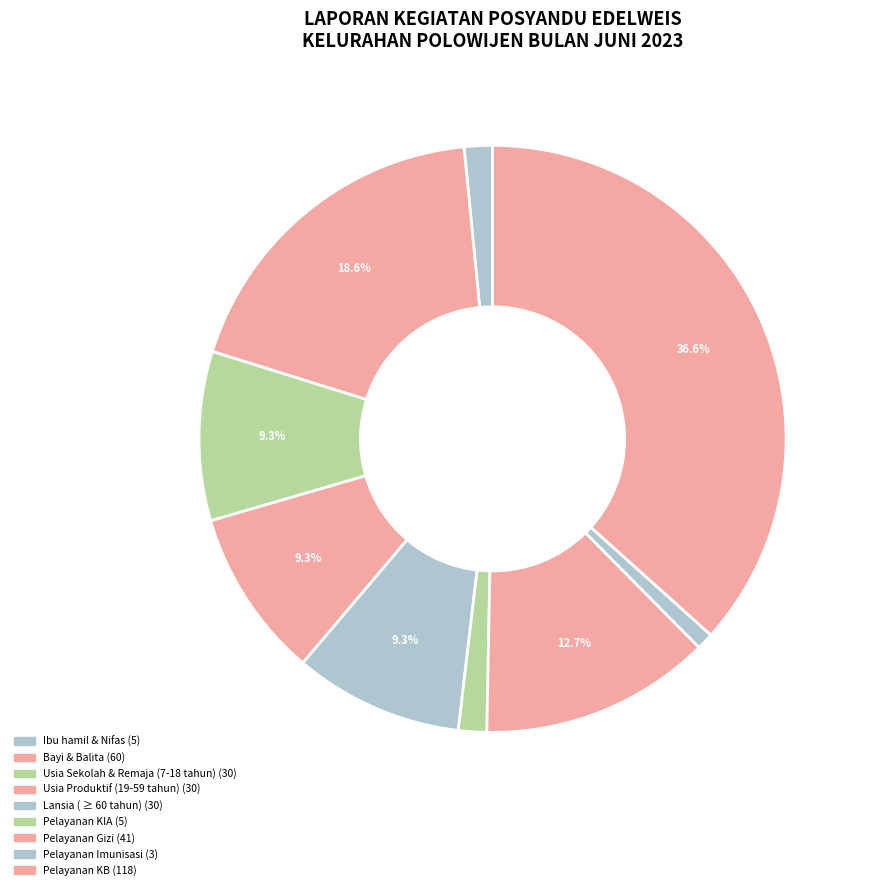

Does Pelayanan KB account for over 50% of the chart?

No